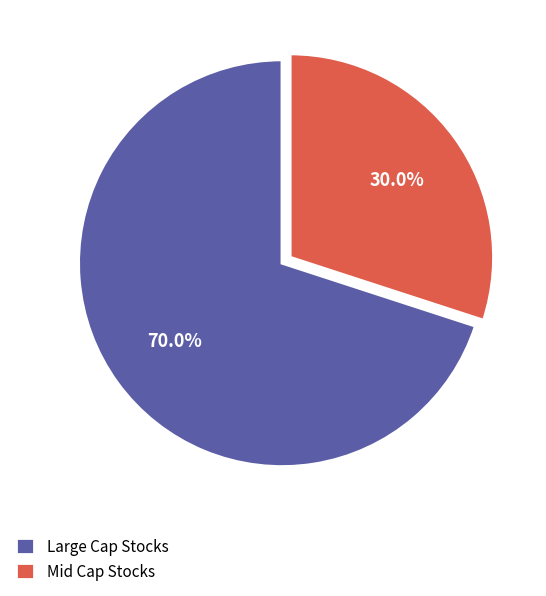

Which has a higher value, Mid Cap Stocks or Large Cap Stocks?

Large Cap Stocks